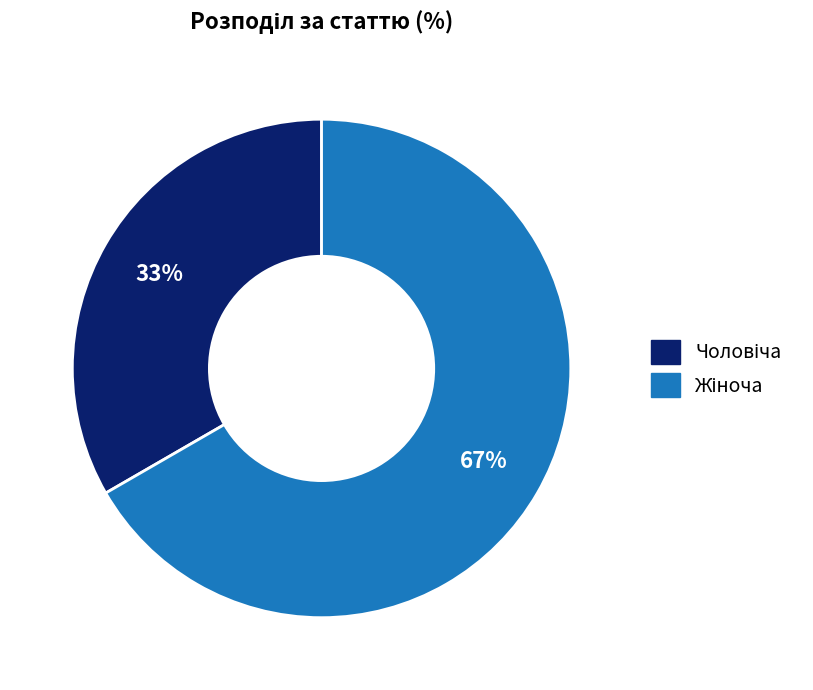

Is there any slice that represents more than half of the pie?

Yes